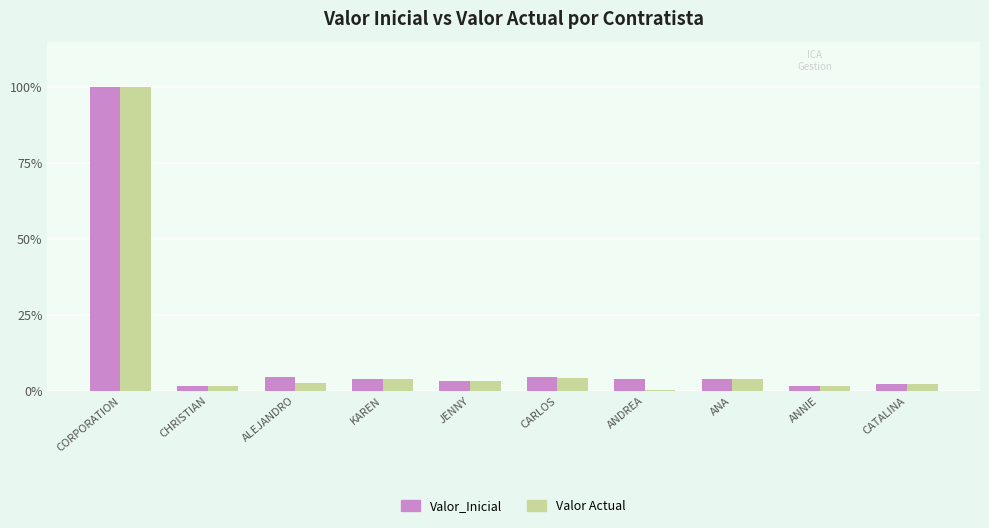

Is the value of Valor_Inicial at CORPORATION greater than the value of Valor Actual at ANDREA?

Yes